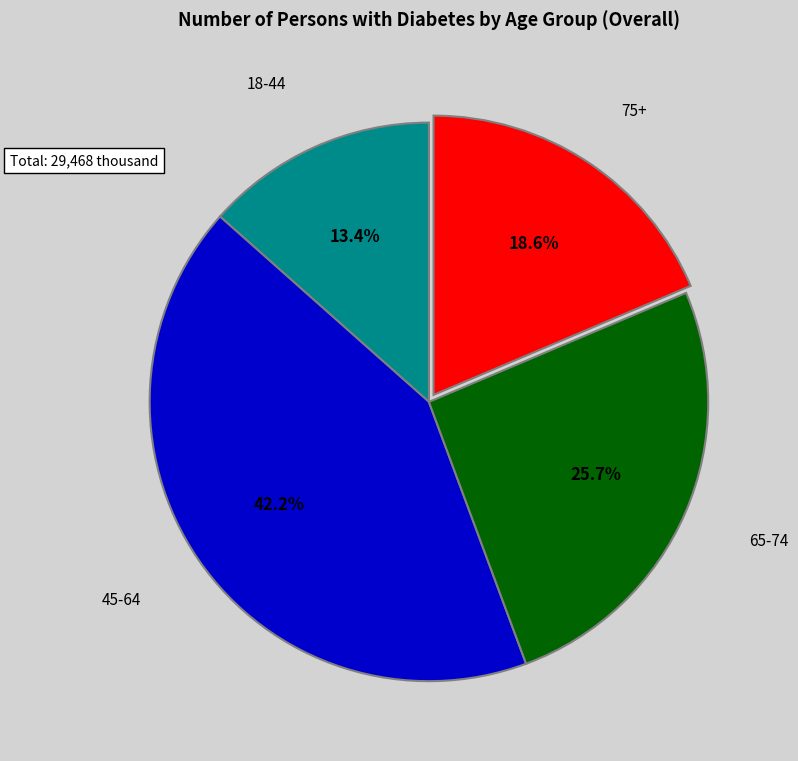

What is the total percentage of 65-74 and 75+?

44.3%